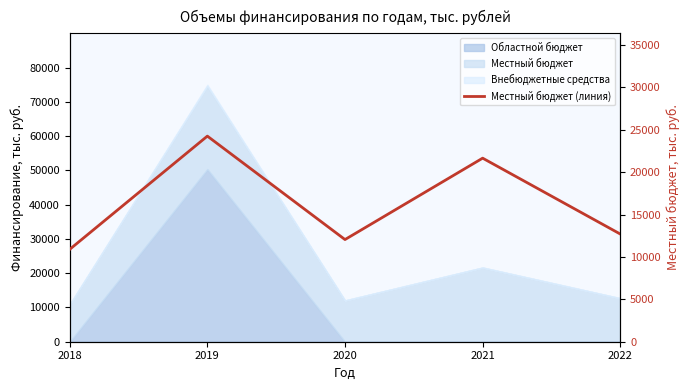

How many lines are shown in the chart?

1